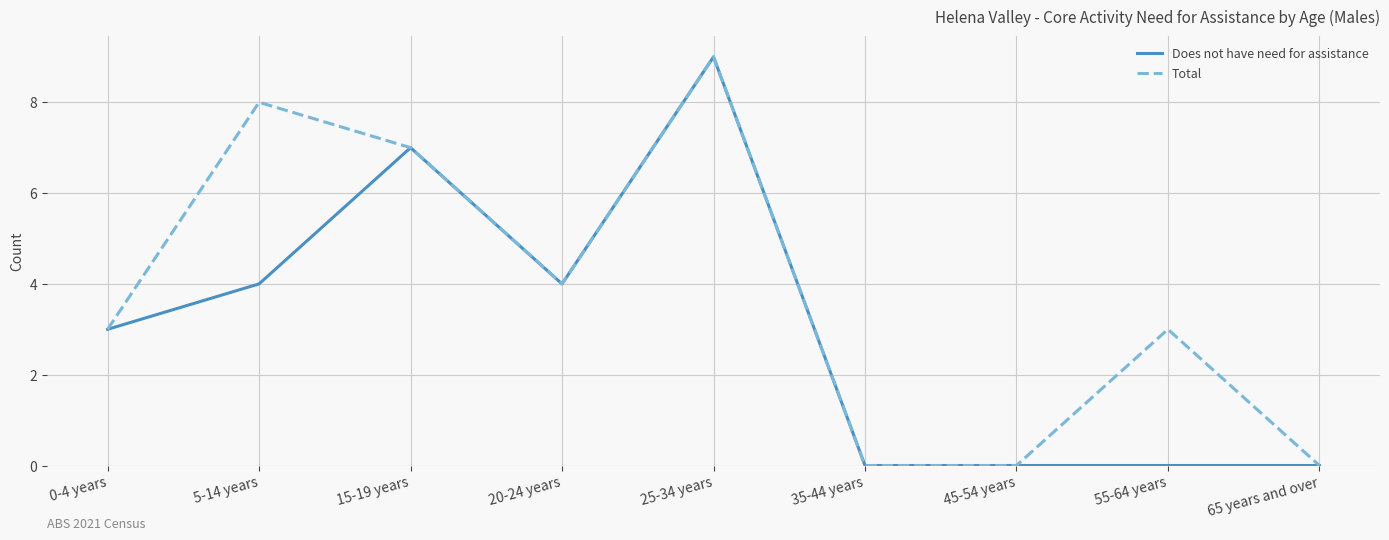

At which label is Total closest to 4?

20-24 years